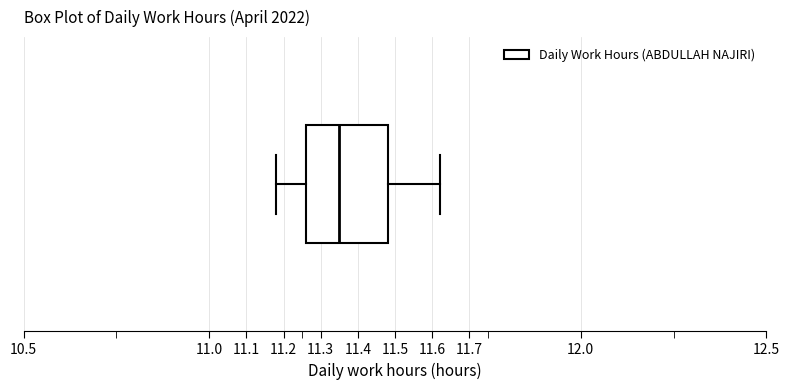

Transcribe this box plot: give where the median line is, the range the box spans, and where the two whiskers end, as read against the x-axis. The values are not printed on the chart, so give them approximately, as read against the axis.

median 11.35, box 11.26 to 11.48, whiskers 11.18 to 11.62